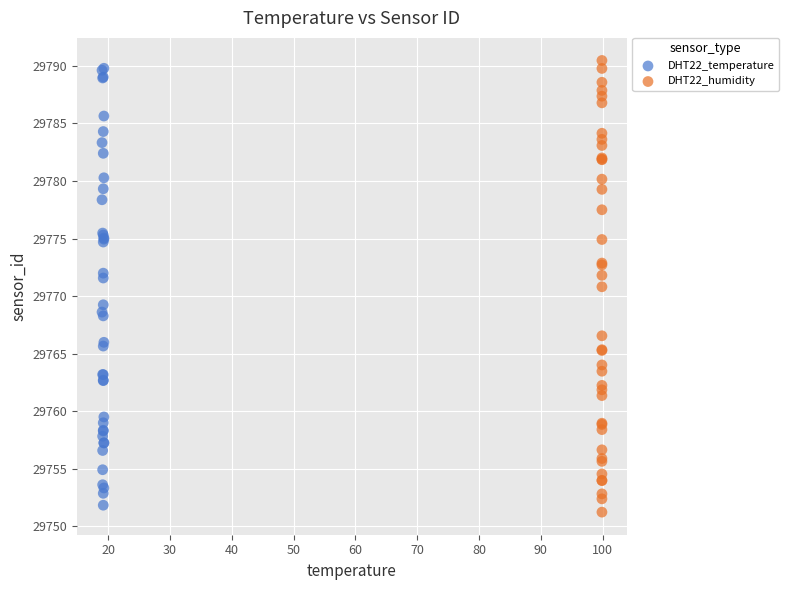

Which series reaches the maximum Y coordinate?

DHT22_humidity